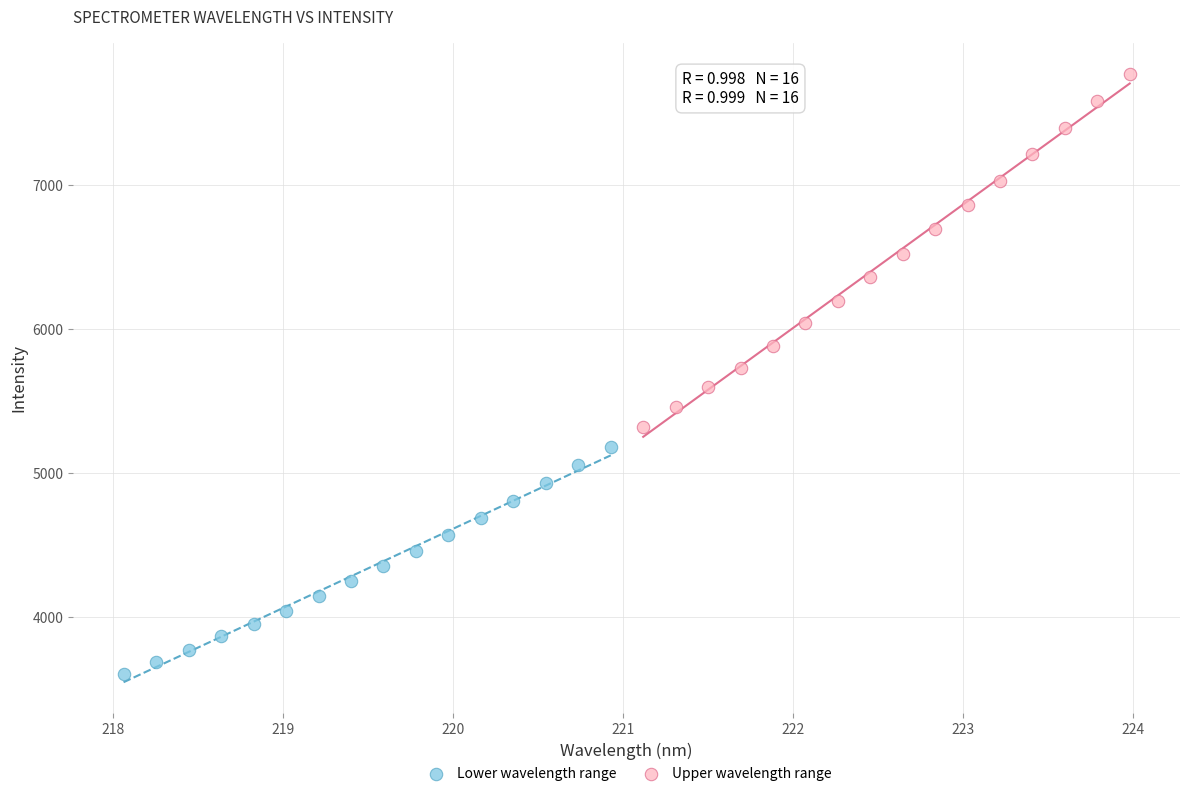

Which series contains the highest Y value?

Upper wavelength range